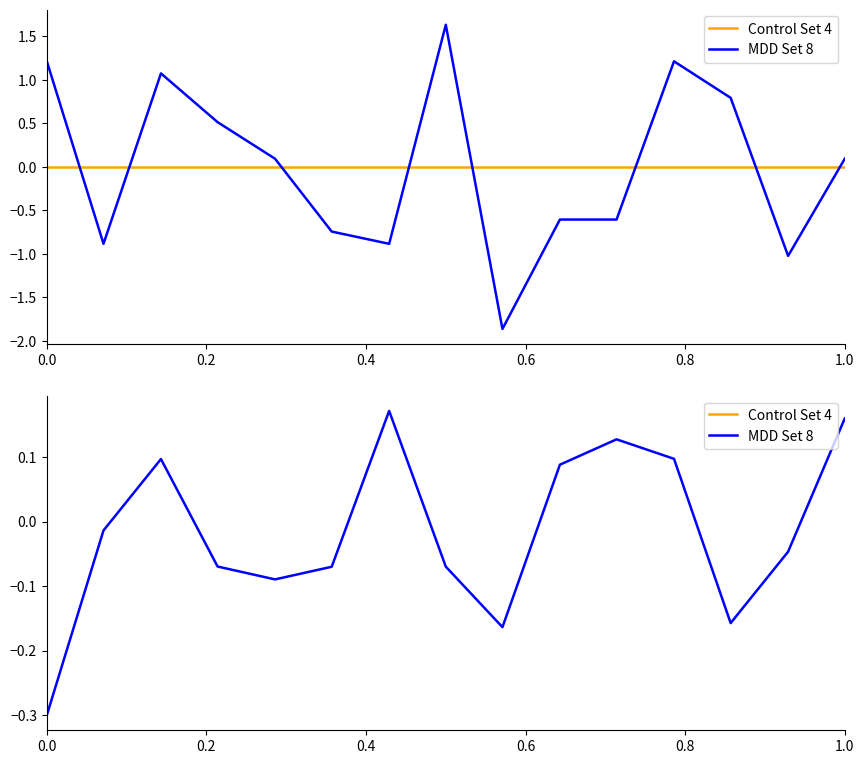

Is it true that MDD Set 8 equals 0.2 at 1.0?

True